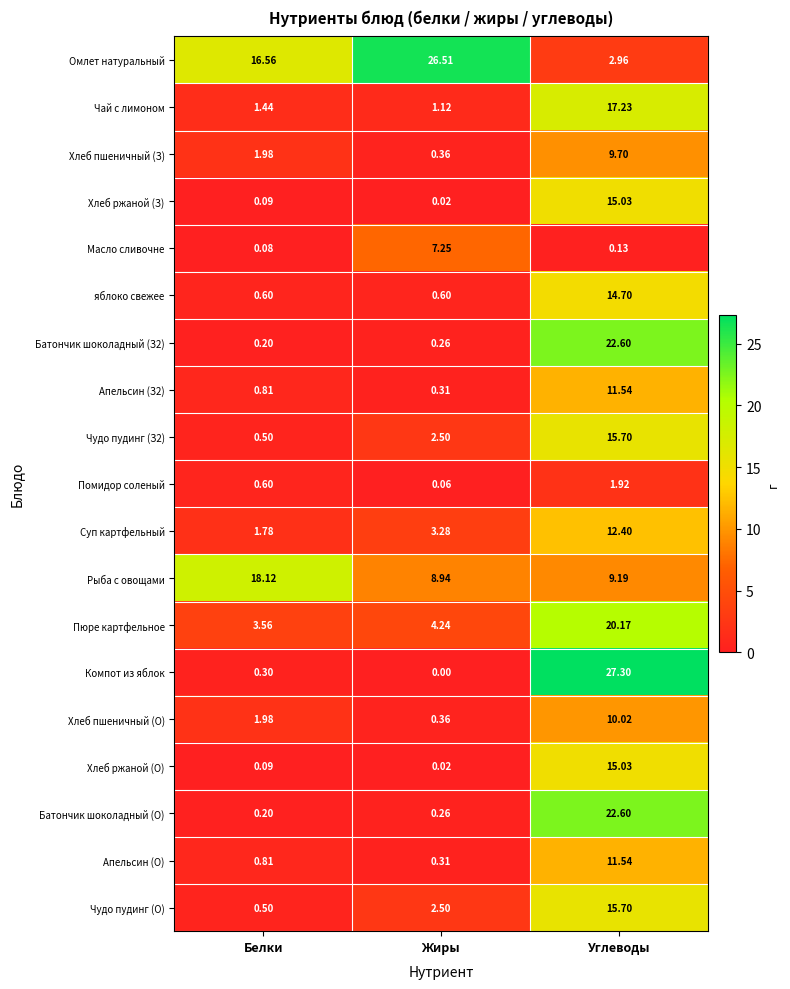

How many categories are shown in the chart?

3